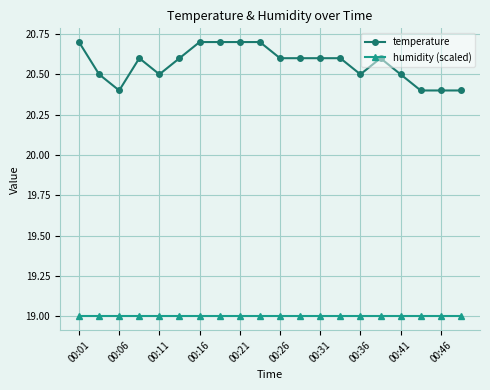

What is the value of the humidity (scaled) point at the 18th from the left?

19.0